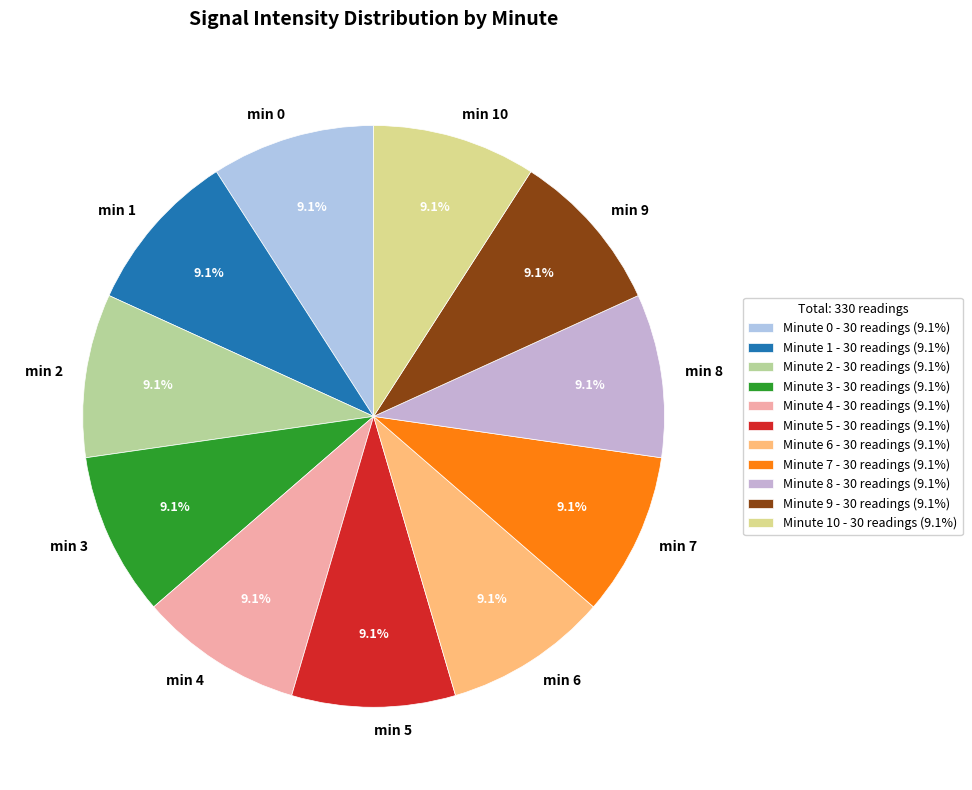

Does any single category account for the majority?

No